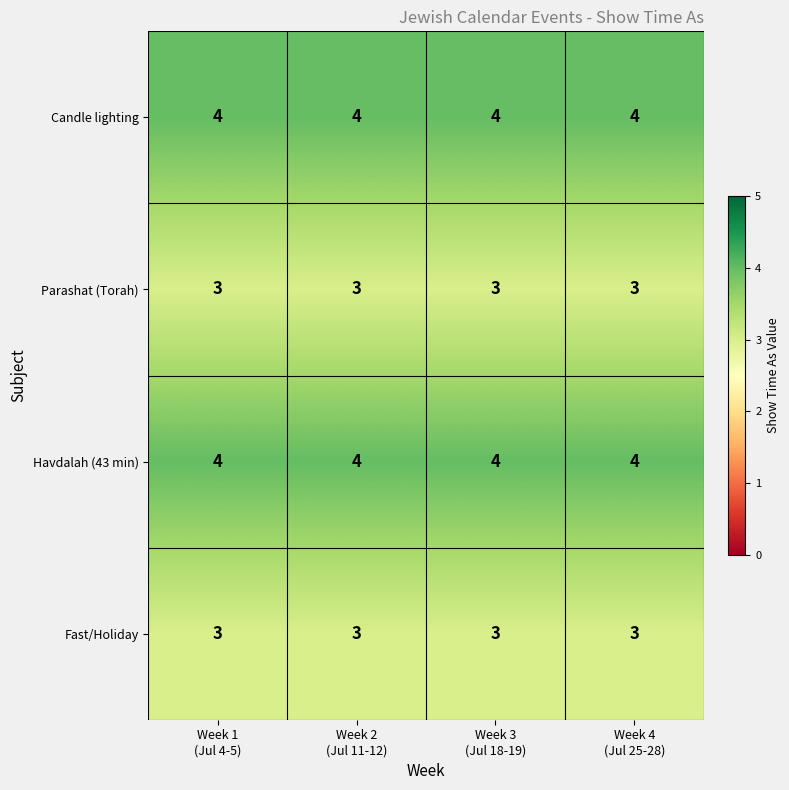

What is the sum of all Candle lighting values?

16